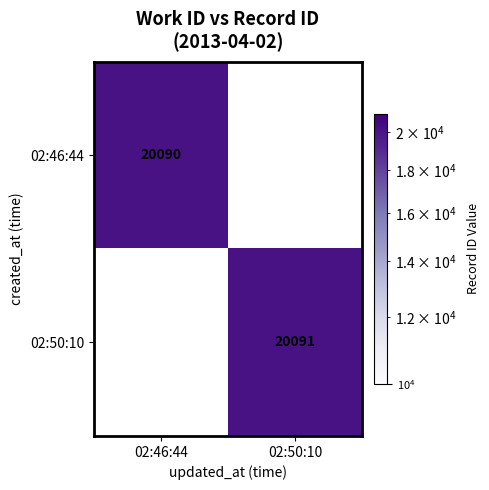

The 02:50:10 series shows 10609.5 at 02:50:10. True or false?

False